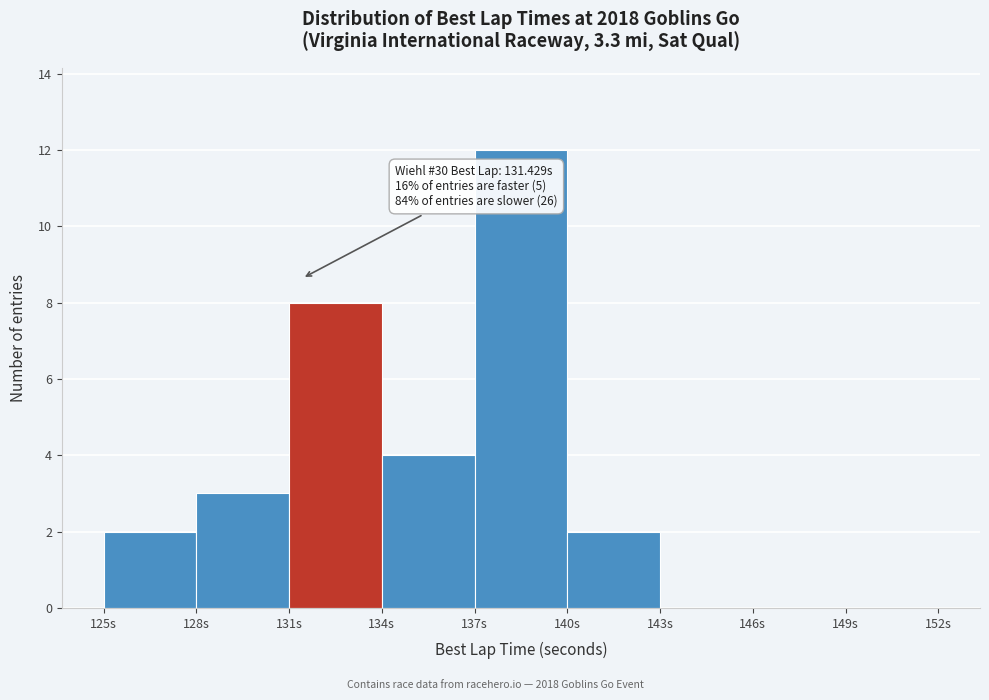

Over which range of the x-axis is the bar tallest?

137 to 140